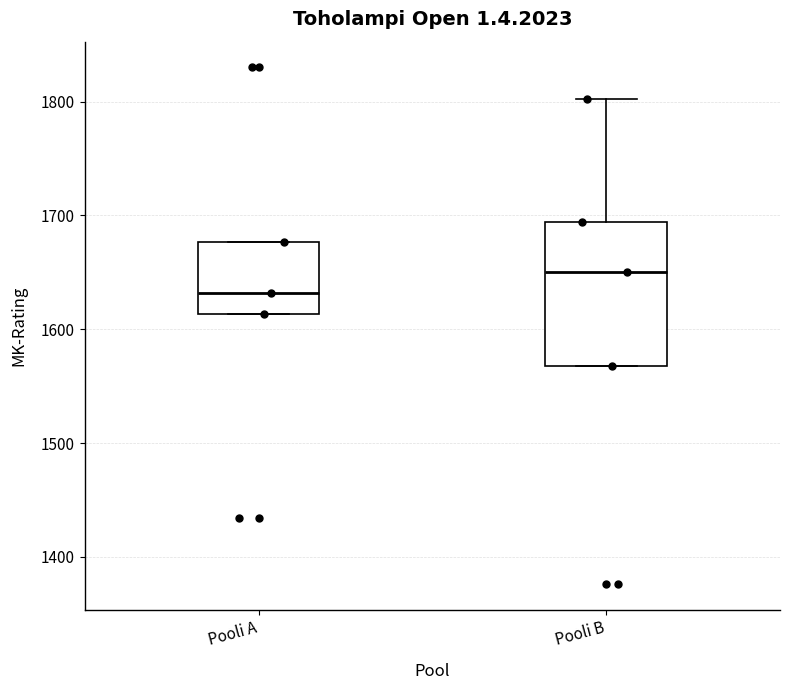

Reading left to right, read every box against the y-axis: the position of its median line, the range the box covers, and the ends of its whiskers. The values are not printed on the chart, so give them approximately, as read against the axis.

Pooli A: median 1630, box 1610 to 1680, whiskers 1610 to 1680
Pooli B: median 1650, box 1570 to 1690, whiskers 1570 to 1800